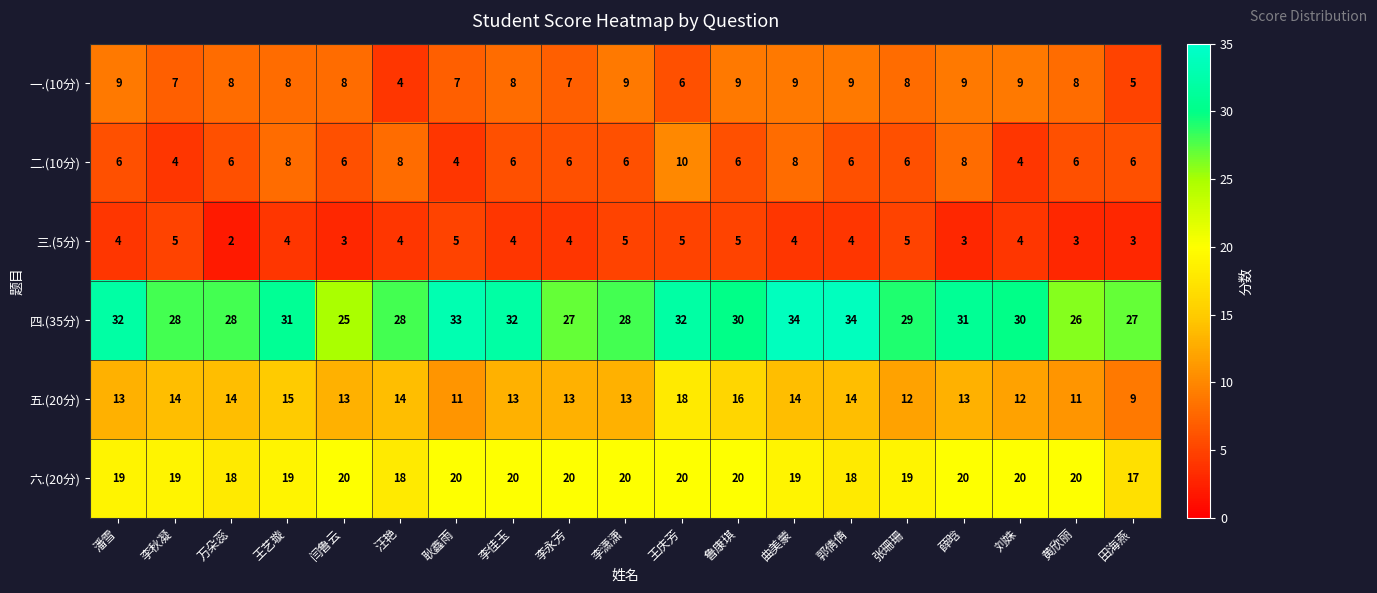

At how many categories does at least one series exceed 19?

19